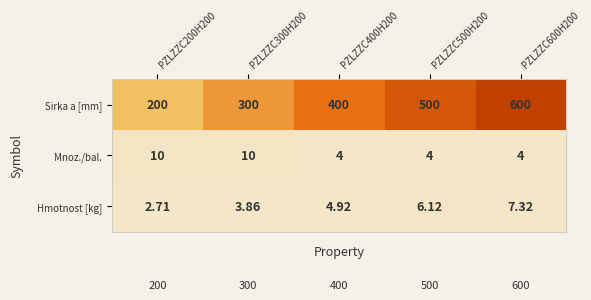

What is the total value across all series at PZLZZC500H200?

510.1